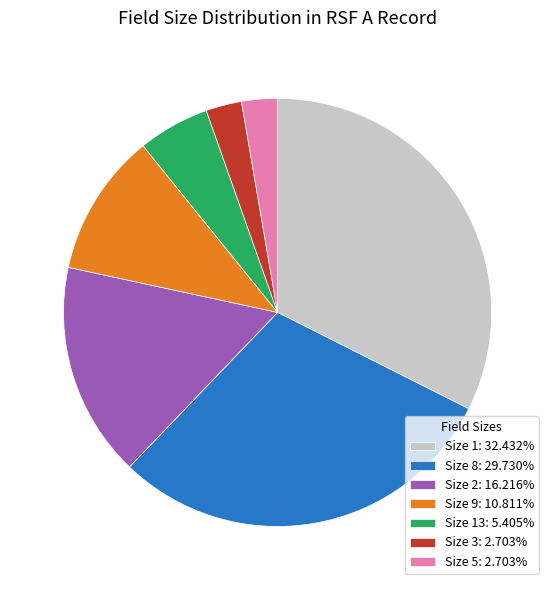

Is there any slice that represents more than half of the pie?

No